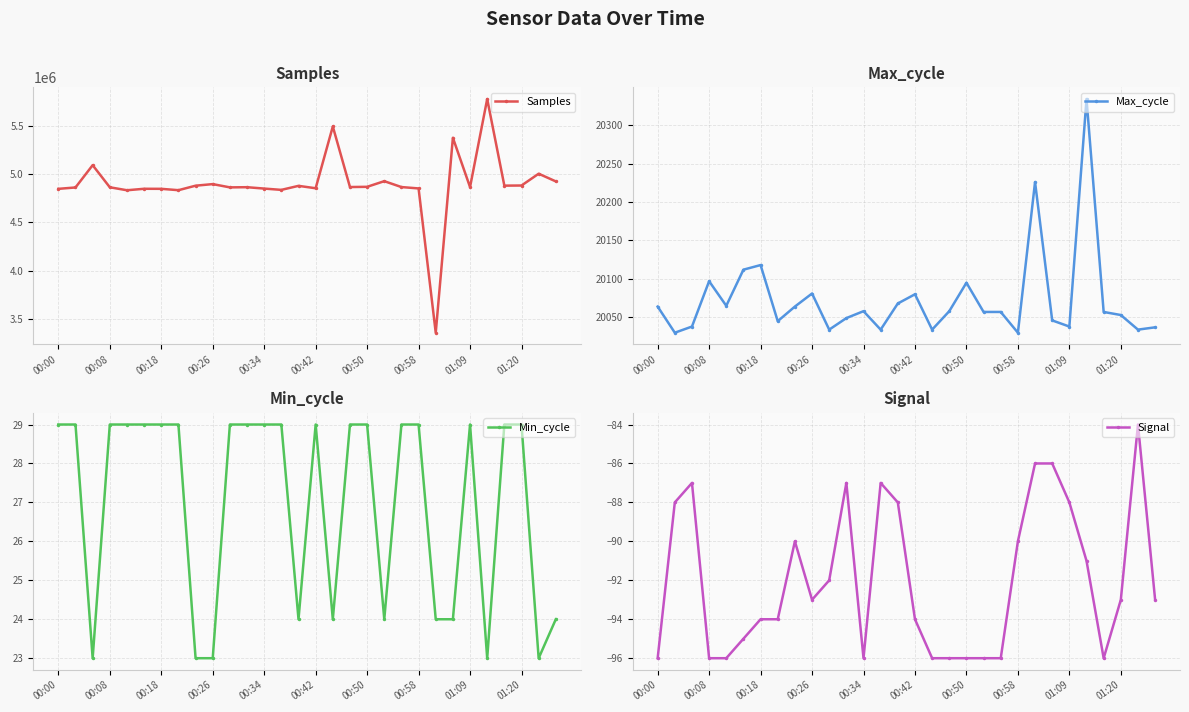

At which category is the sum across all series the highest?

25